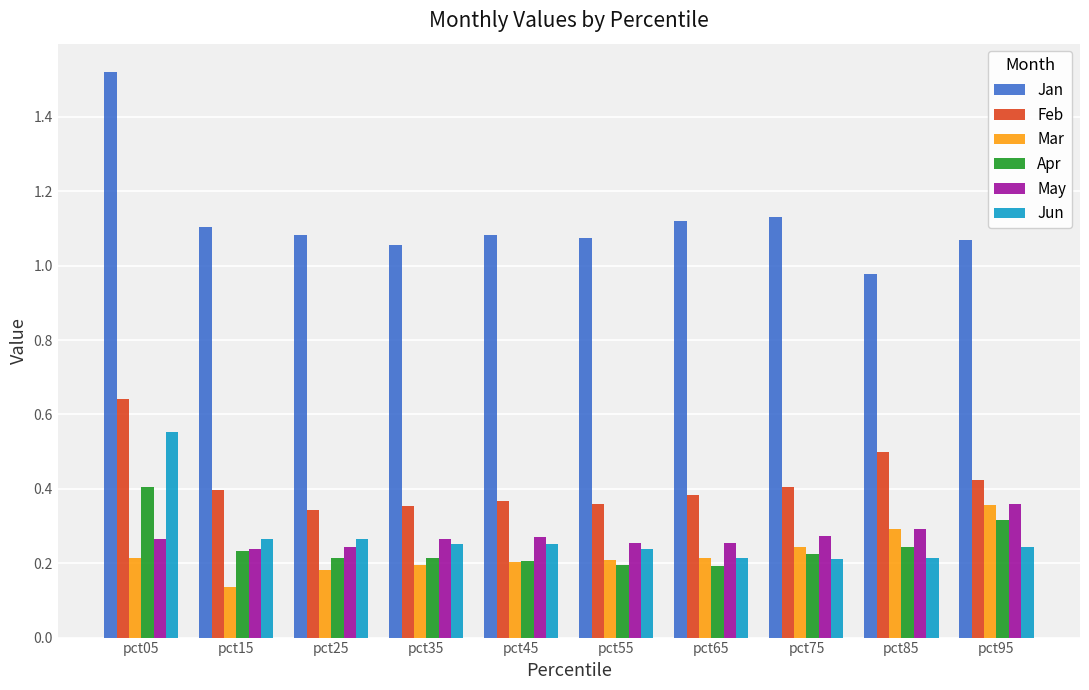

At how many categories does at least one series exceed 1?

9